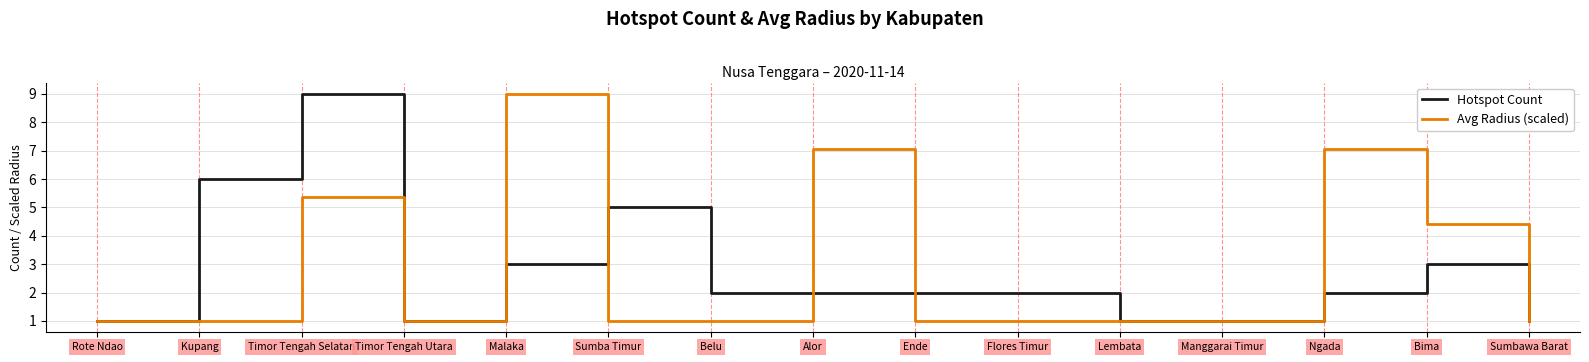

What is the smallest value displayed?

1.0